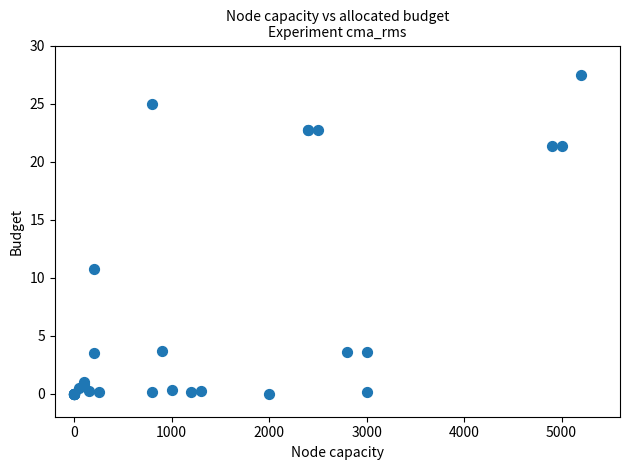

What Y value in the scatter plot is closest to 13?

10.7